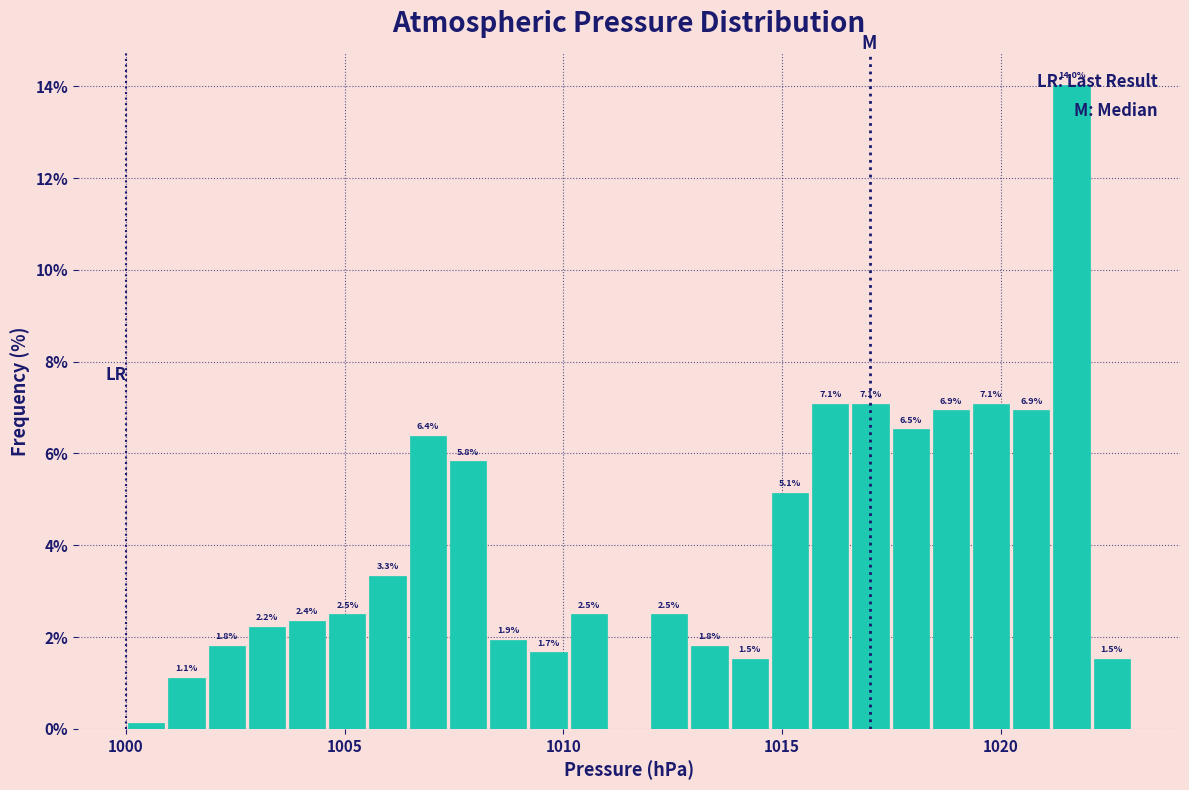

Around what value on the x-axis is the tallest bar? Give the approximate position of its centre, as read against the axis.

1021.5